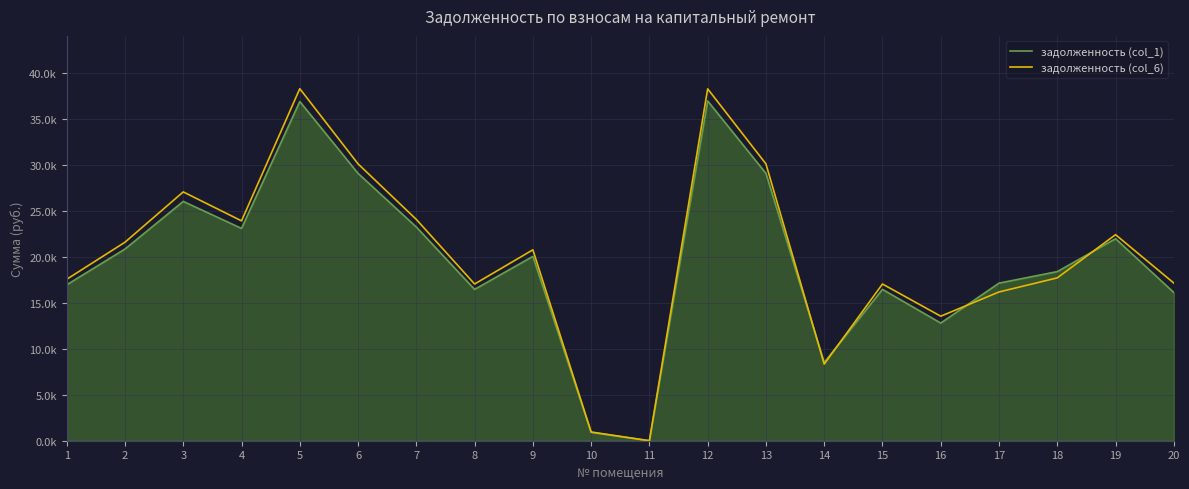

Does the chart display data point markers on the line(s)?

No